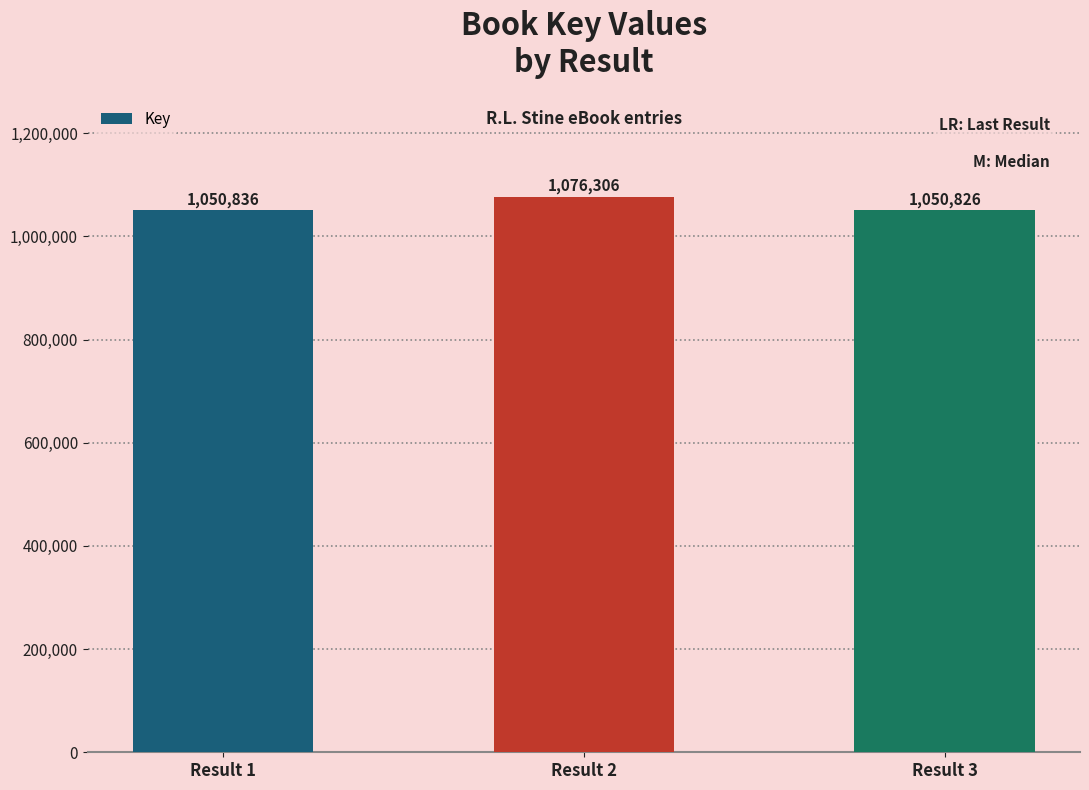

Is it true that the value at Result 1 is 1430089?

False